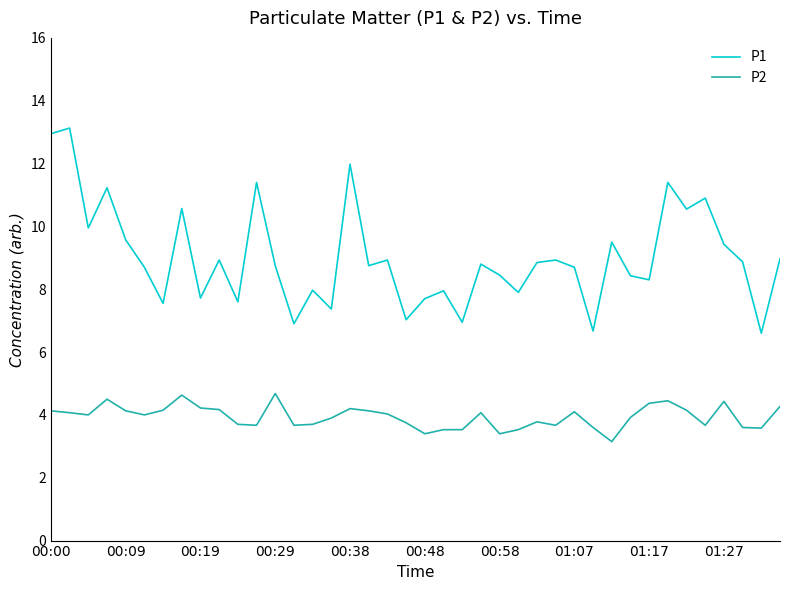

Count the number of categories in the chart.

40